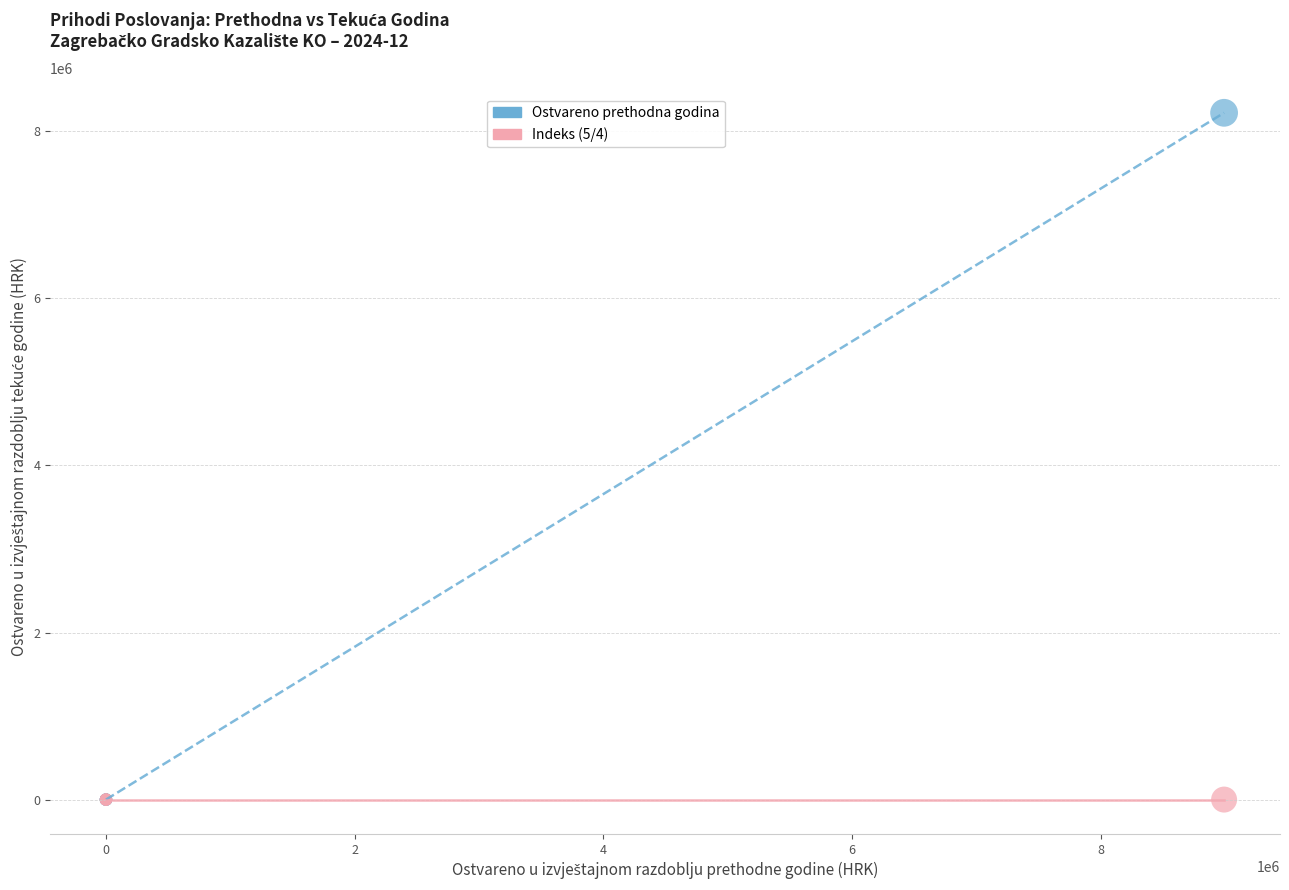

Which series contains the highest Y value?

Ostvareno prethodna godina